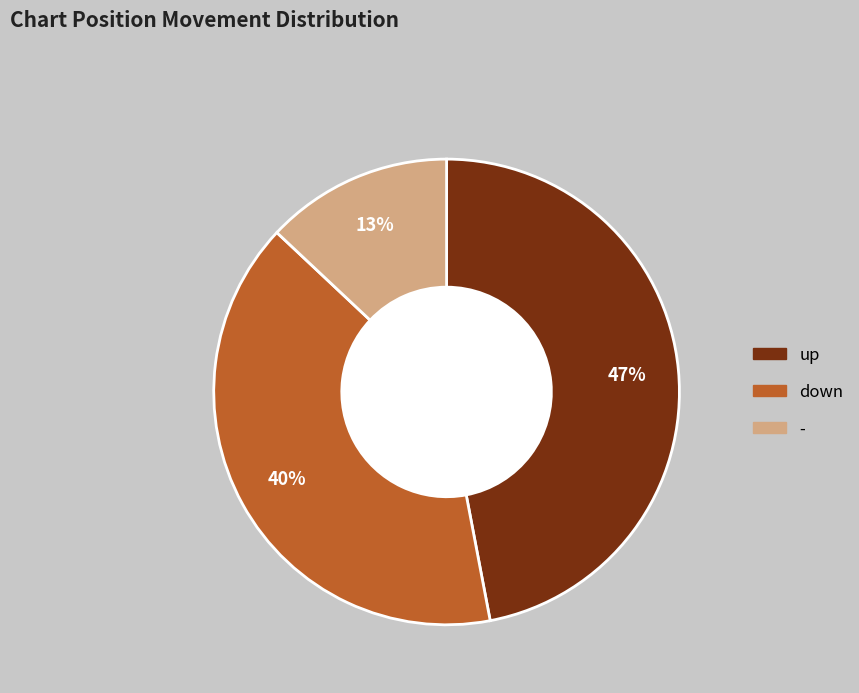

To the nearest percent, what is the average slice percentage?

33%